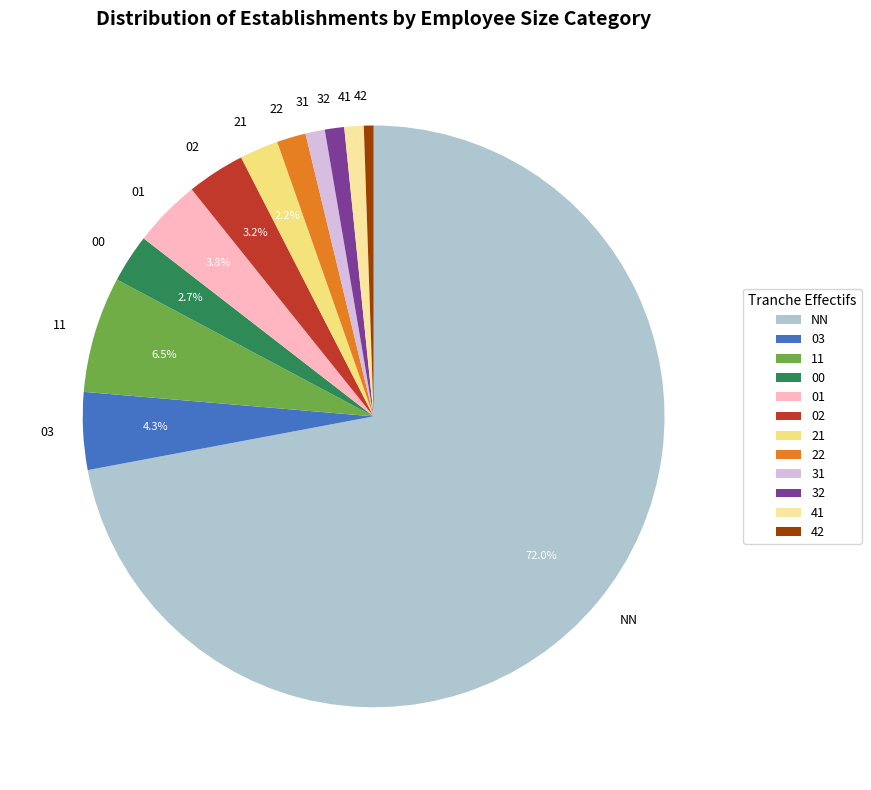

To the nearest percent, what is the difference between the 00 and 03 slice percentages?

2%